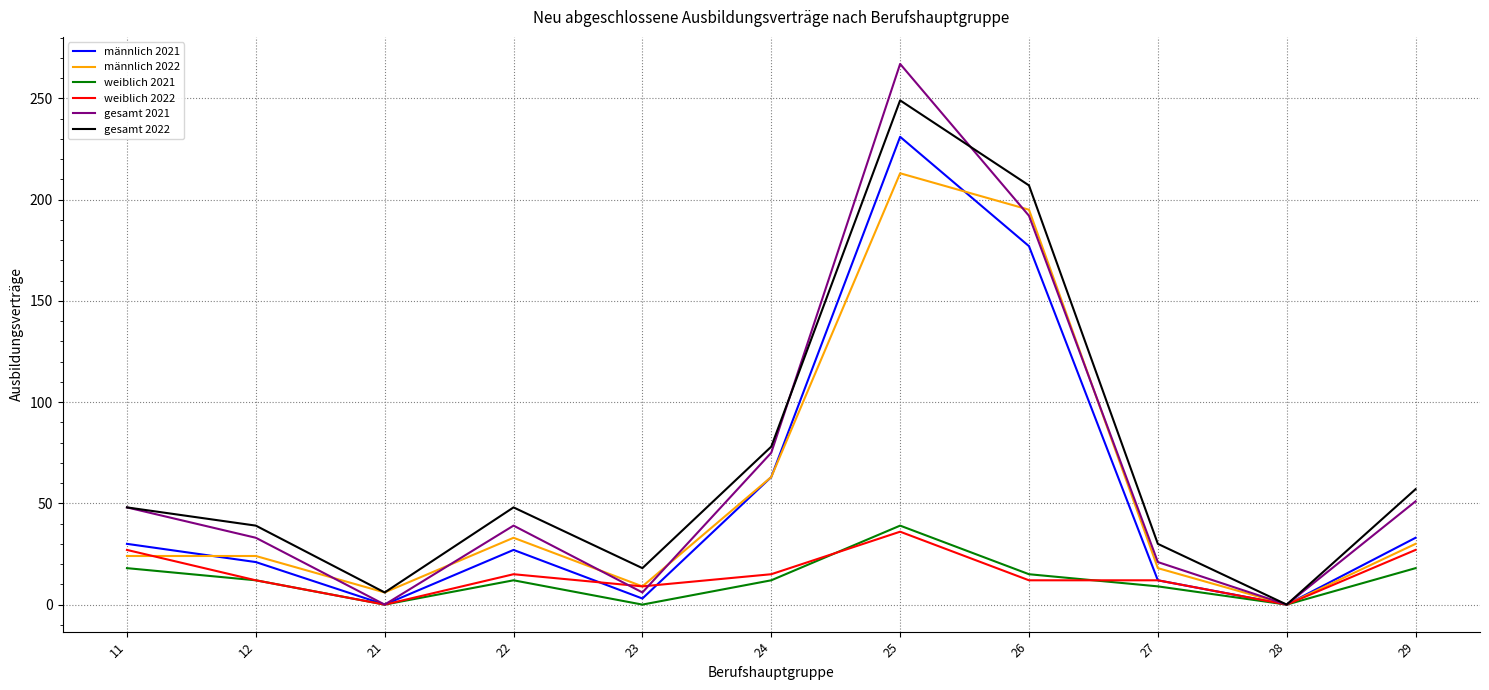

Is the value of weiblich 2021 at 27 greater than the value of gesamt 2022 at 12?

No